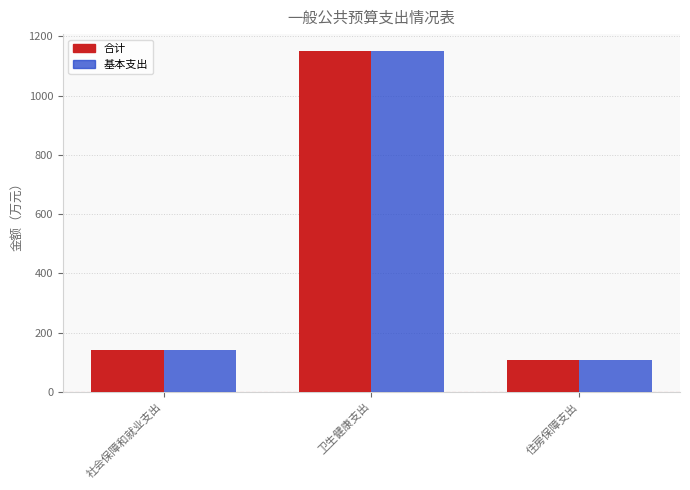

What is the difference between the maximum and minimum values in the 基本支出 series?

1043.2